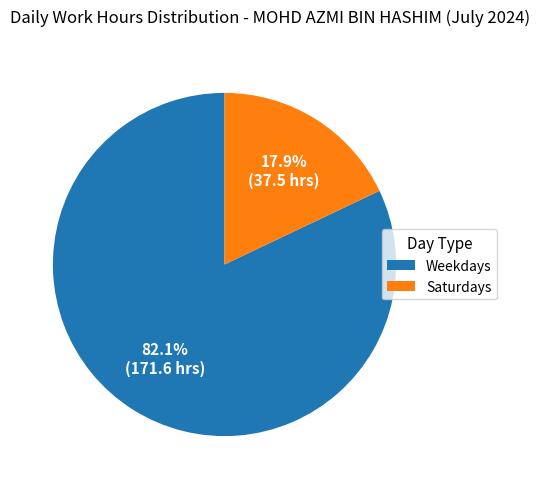

Which category has the smallest portion of the pie?

Saturdays